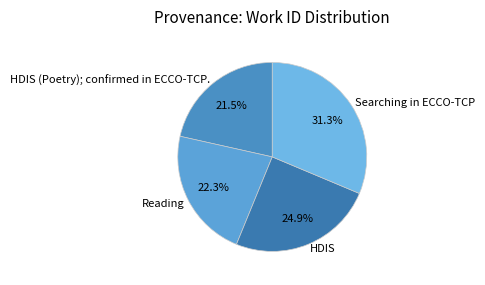

How many slices are in this pie chart?

4